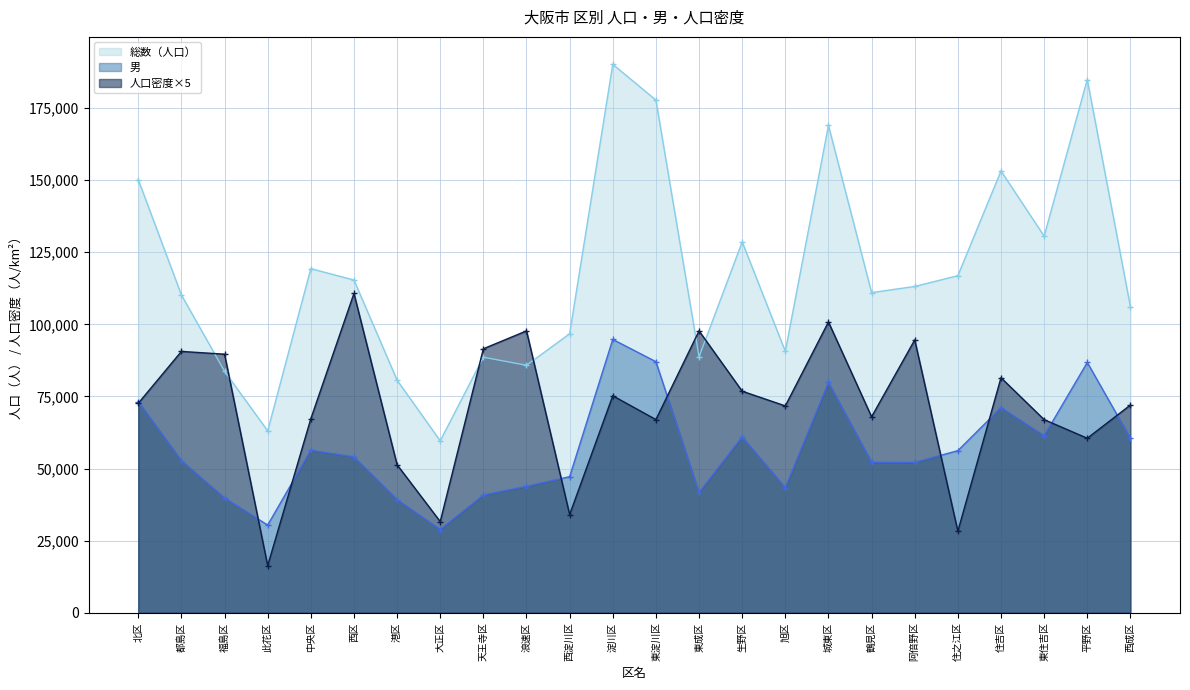

Does the chart display data point markers on the line(s)?

Yes